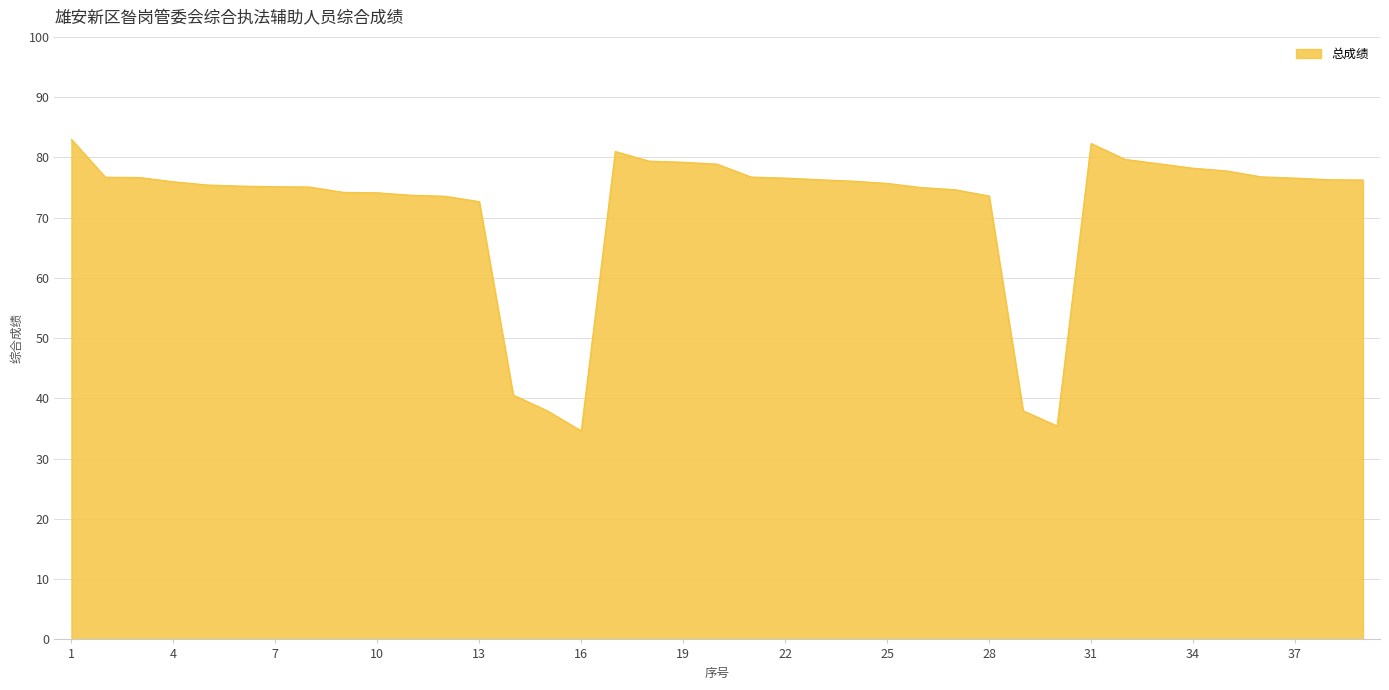

What is the maximum value shown in the chart?

83.0